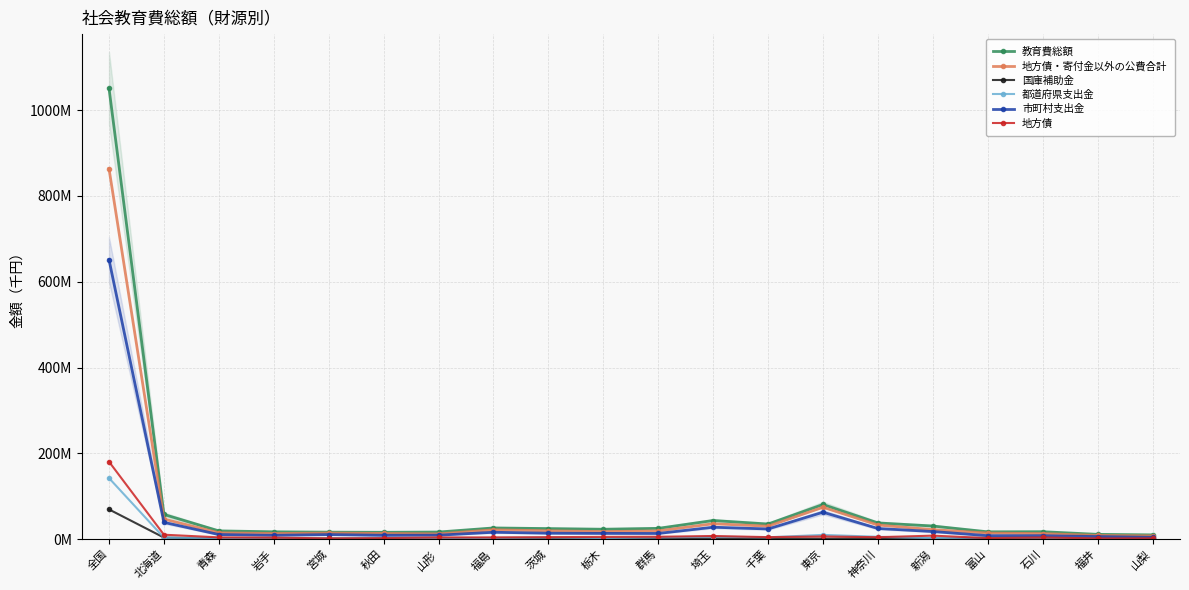

Is it true that 地方債 equals 2073021 at 宮城?

True